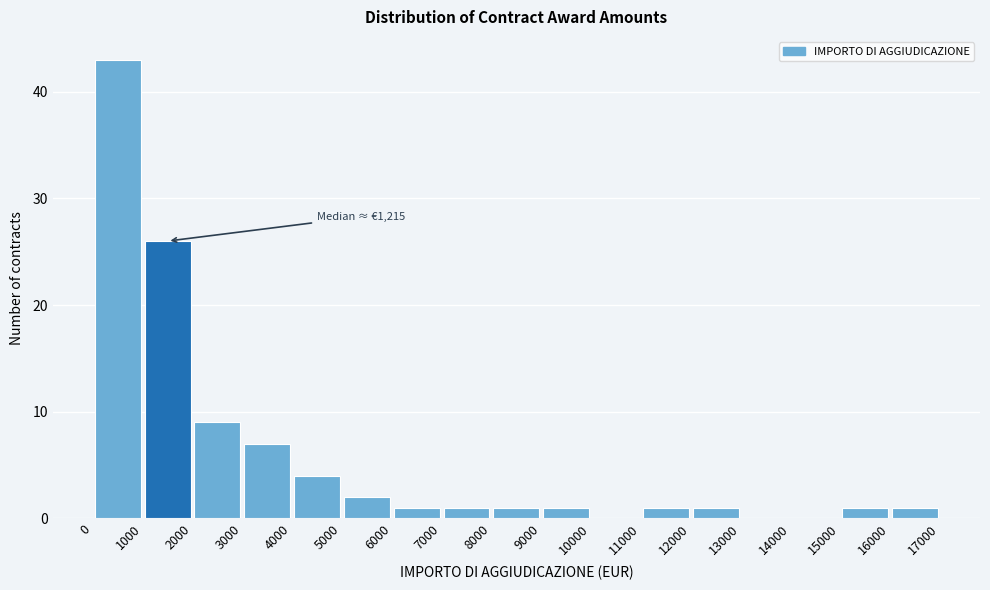

Over which range of the x-axis is the bar tallest?

0 to 1000